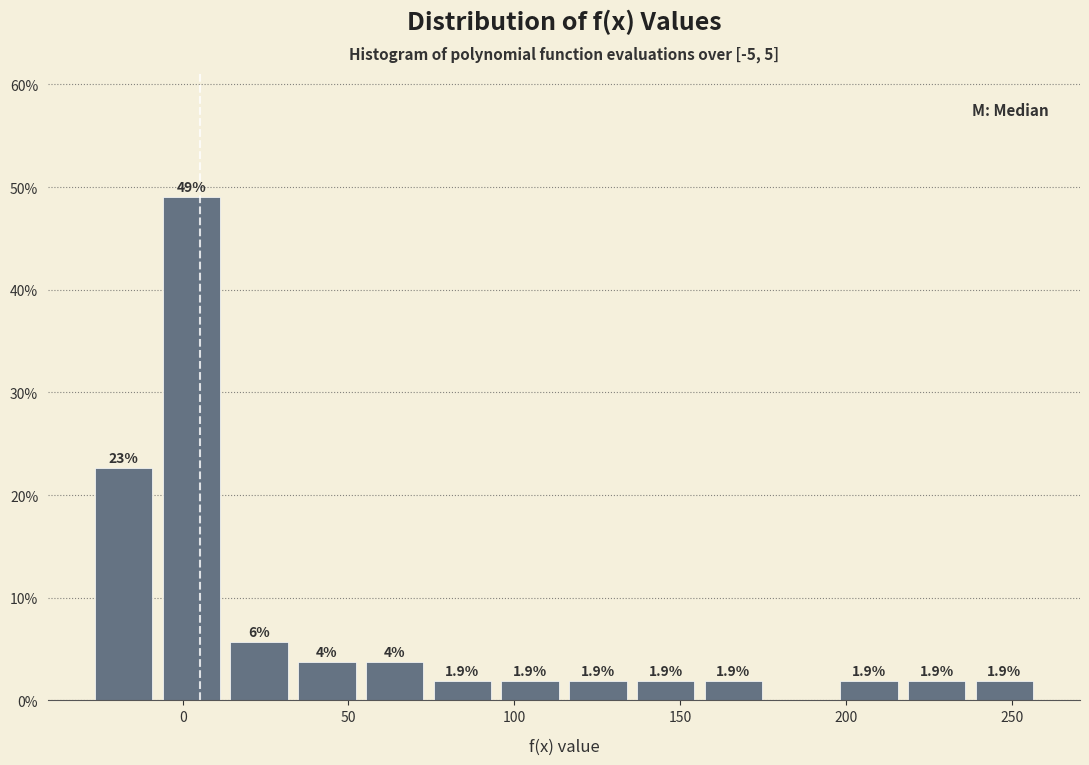

Which range on the x-axis has the tallest bar?

-10 to 15